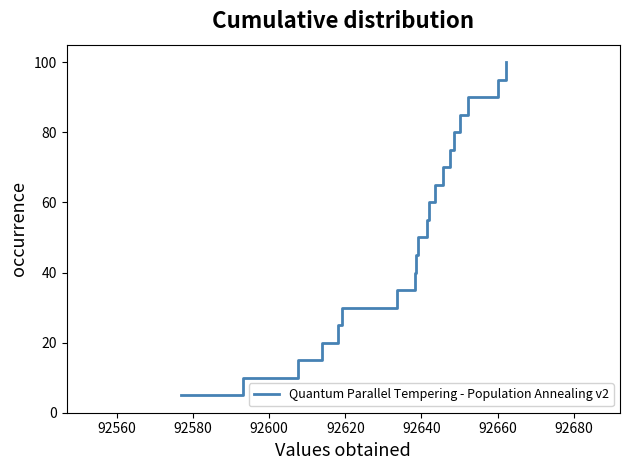

What is the maximum value shown in the chart?

100.0